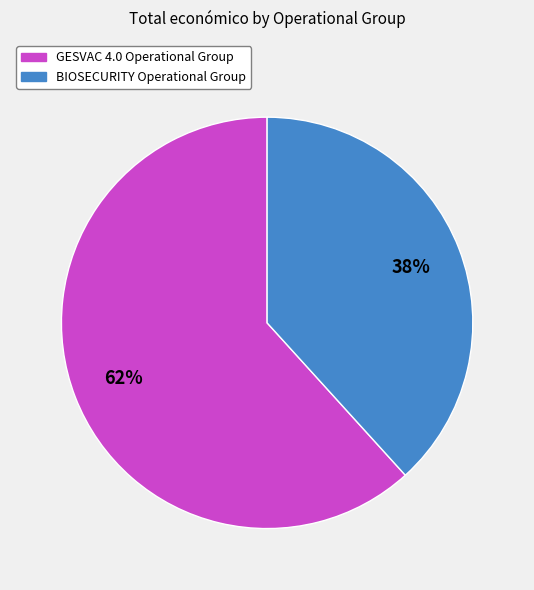

Which category accounts for the majority?

GESVAC 4.0 Operational Group